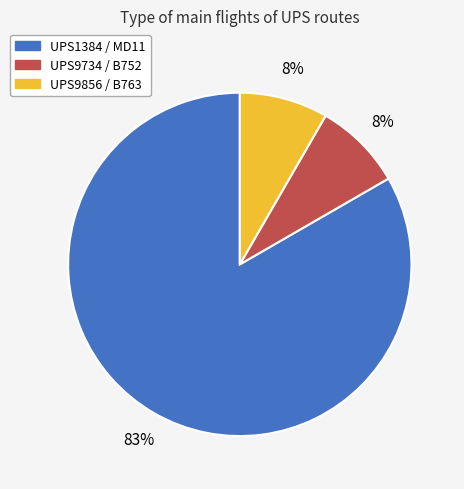

Do UPS1384 / MD11 and UPS9856 / B763 together represent more than half of the pie?

Yes